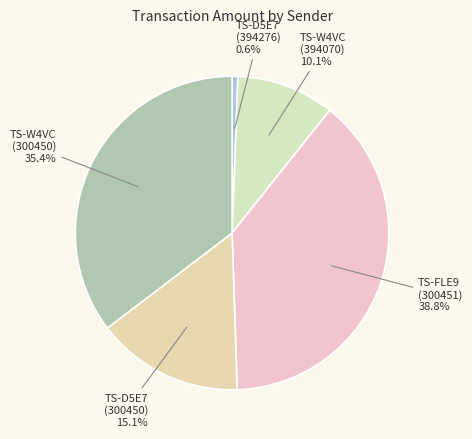

How many segments does this pie chart have?

5